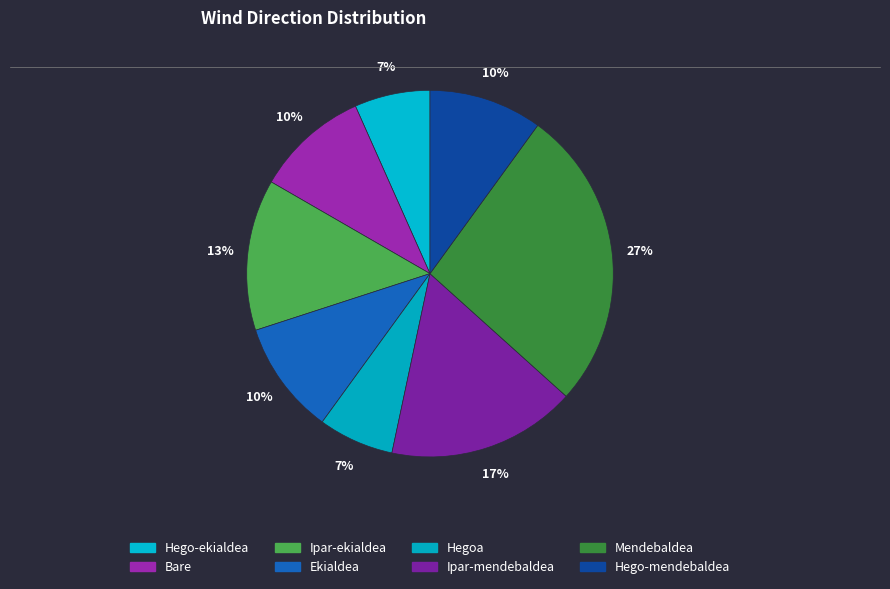

To the nearest percent, what is the combined percentage of Hego-mendebaldea and Ipar-mendebaldea?

27%